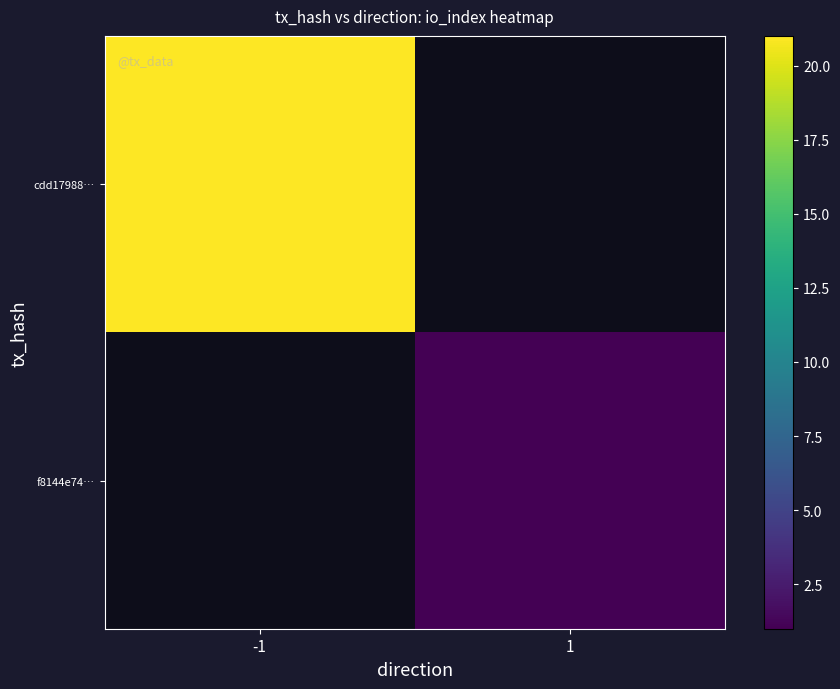

Is the value of f8144e74… at 1 greater than the value of cdd17988… at -1?

No